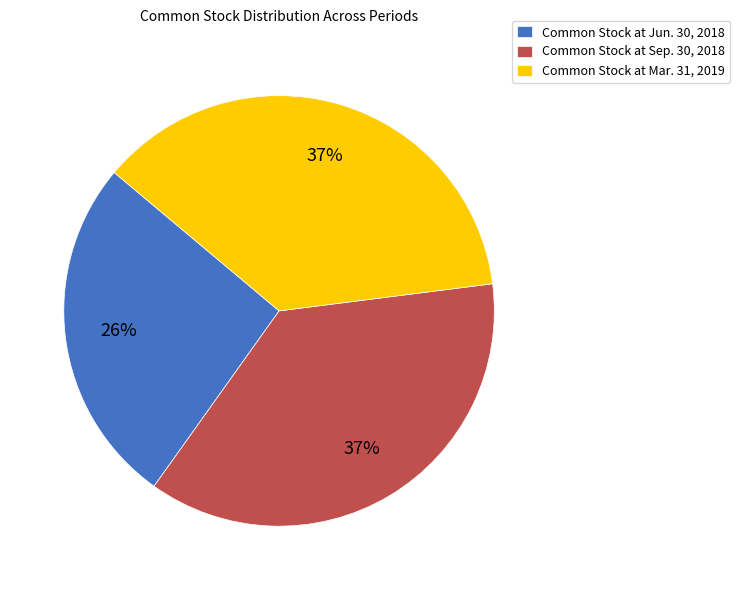

Is it true that Common Stock at Jun. 30, 2018 is 13% of the pie?

False